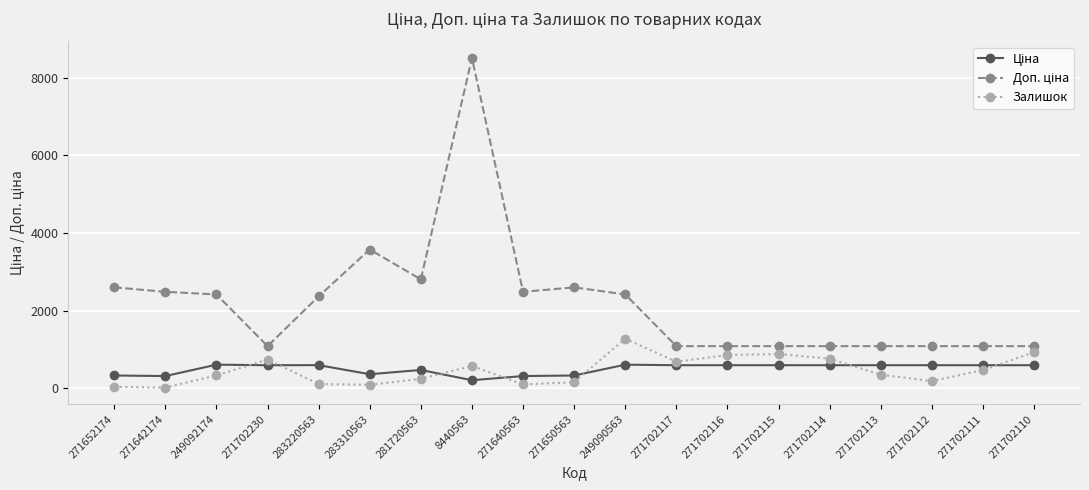

What is the difference between the highest and lowest values at 271702114?

491.7